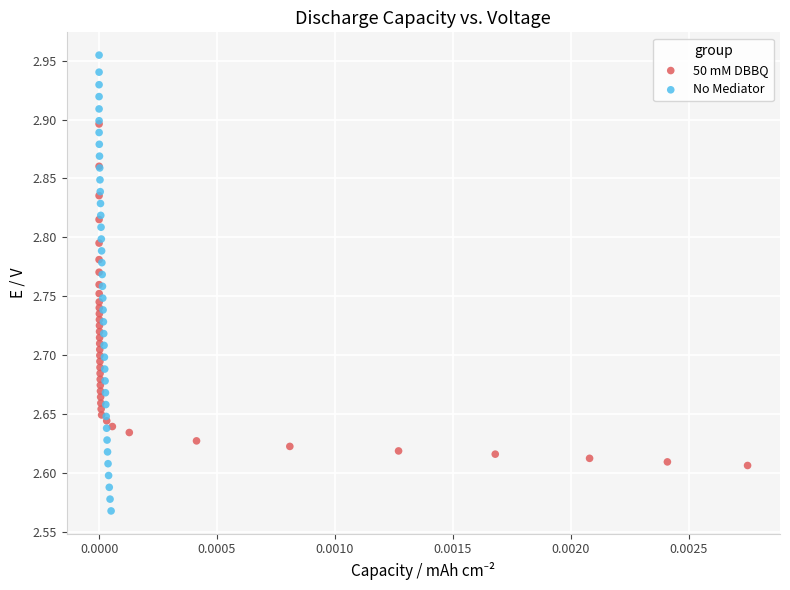

What are all the series names shown in the legend?

50 mM DBBQ, No Mediator